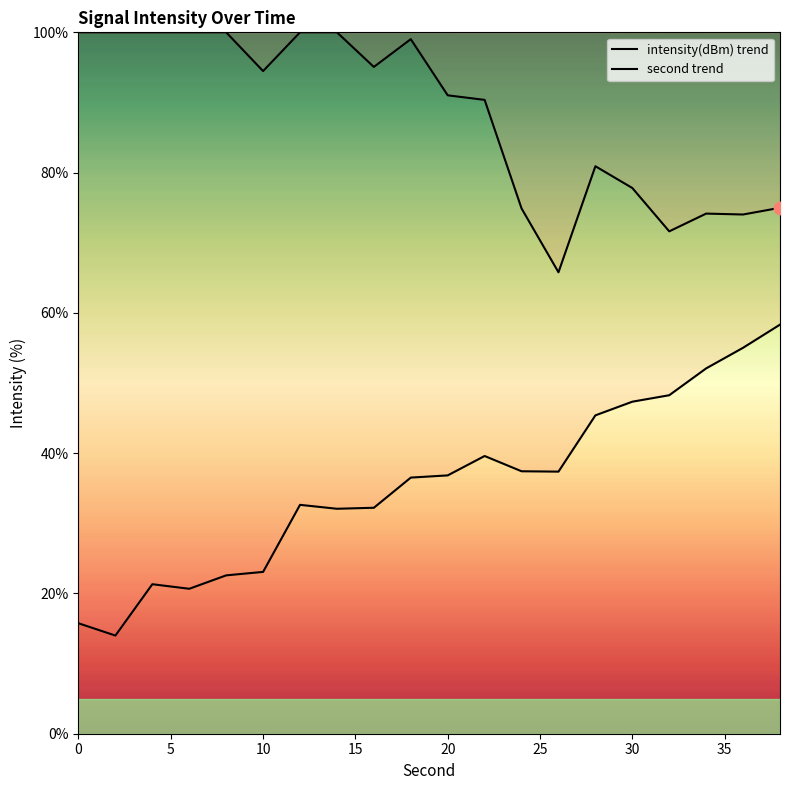

Is the value of intensity(dBm) trend at 10 greater than the value of second trend at 12?

Yes